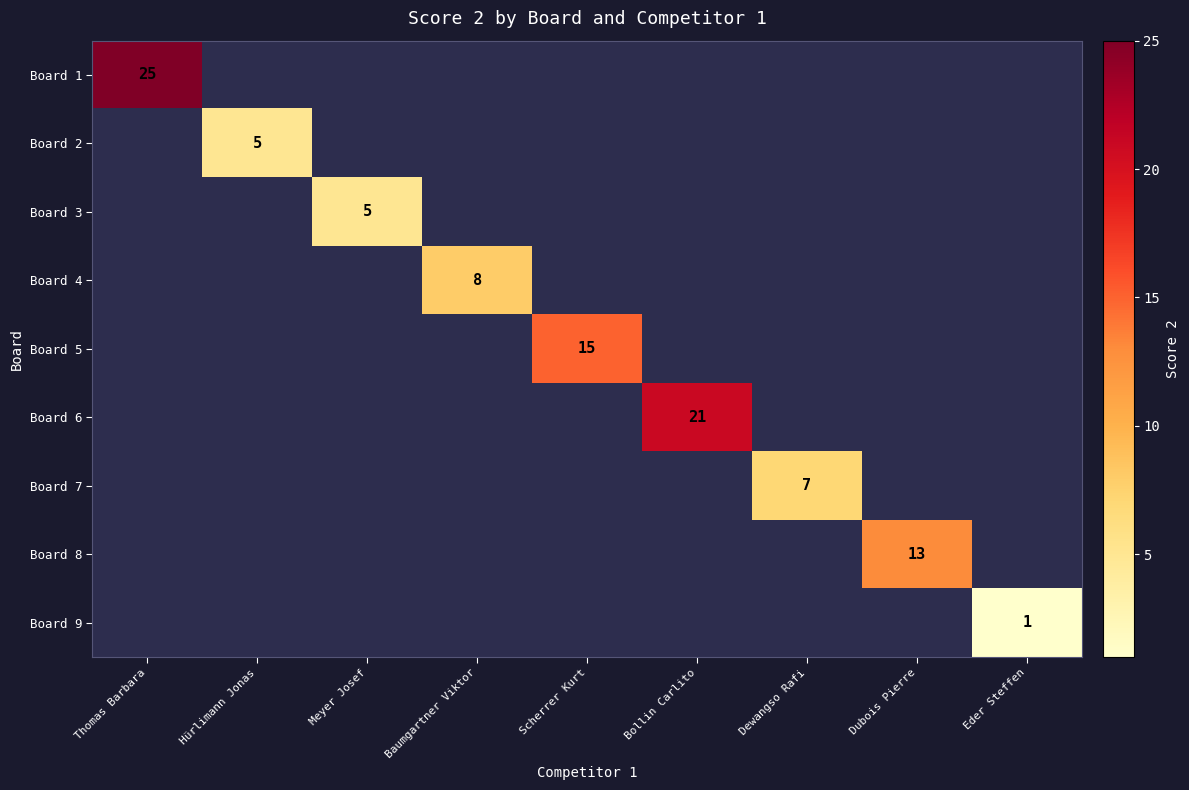

How many data points does each series have?

9